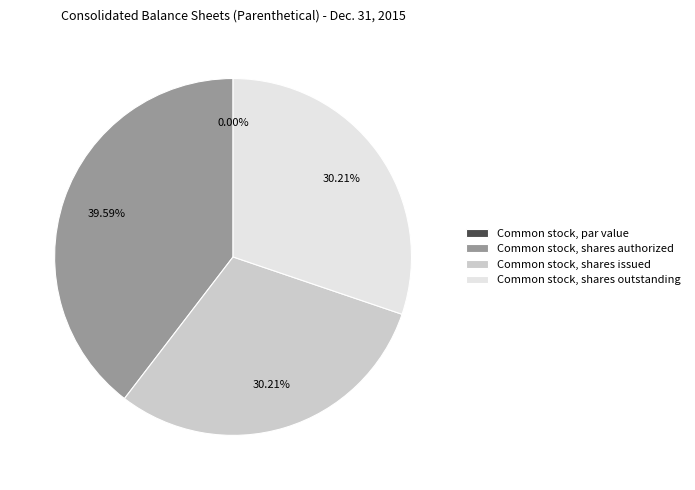

To the nearest percent, what portion does Common stock, shares outstanding represent?

30%